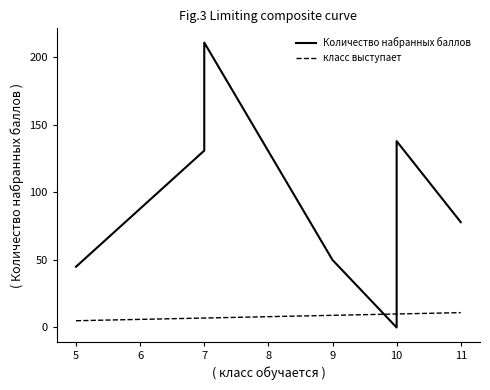

What is the label of the 8th point from the right?

6